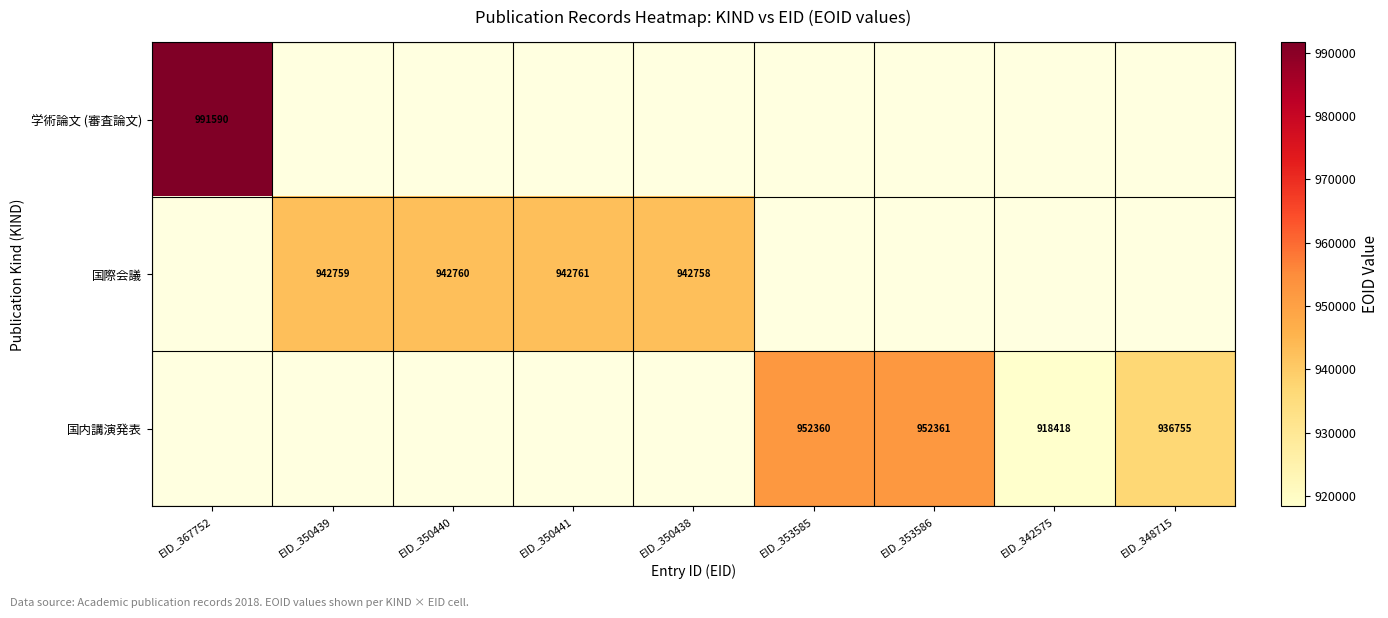

How many data points does each series have?

9